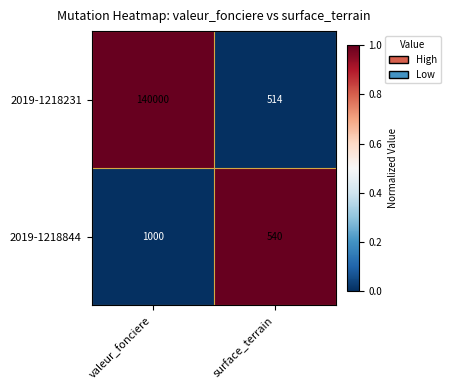

True or false: 2019-1218231 has a value of 140000 at valeur_fonciere.

True